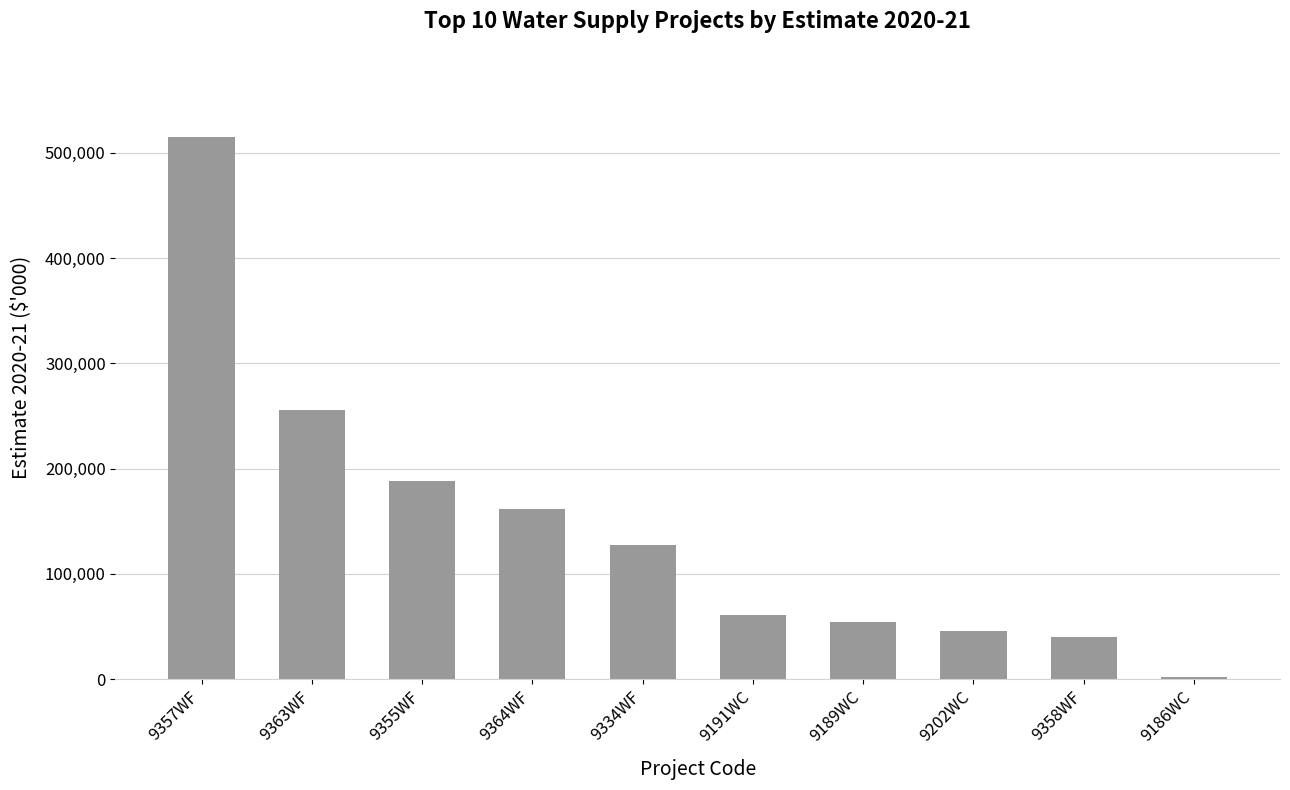

True or false: the data shows 161410 at 9364WF.

True